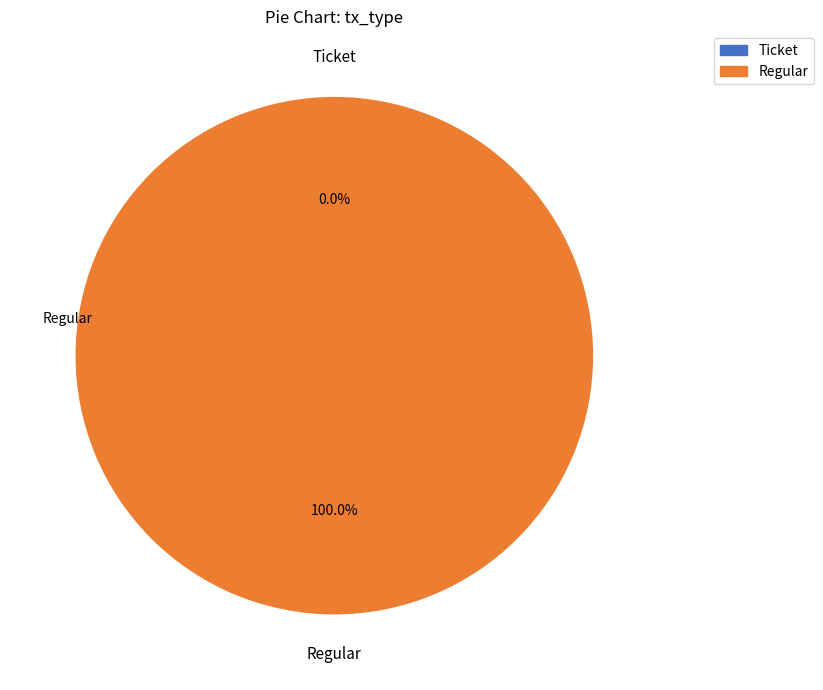

Between Ticket and Regular, which is larger?

Regular